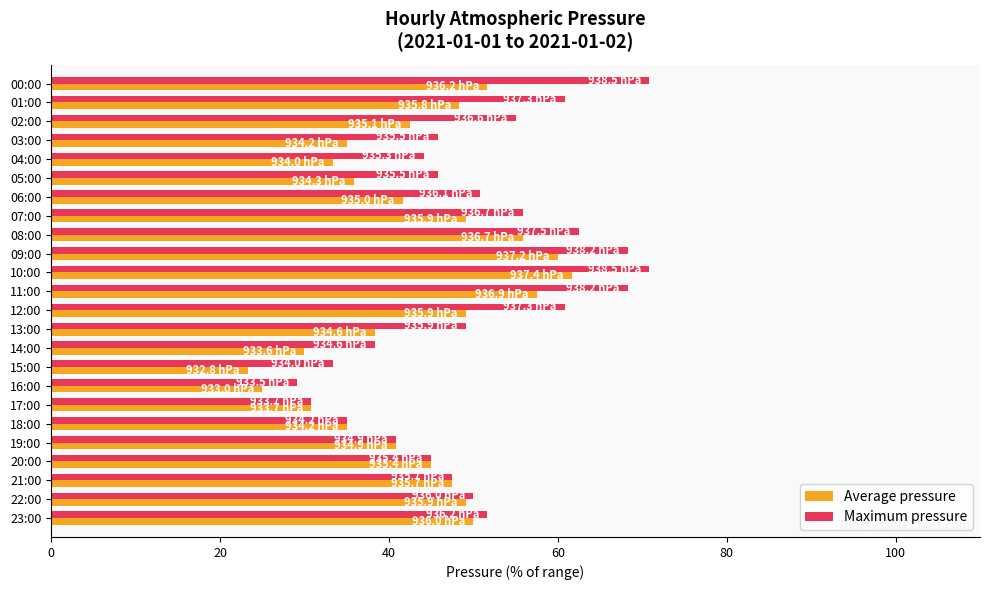

What is the sum of all Maximum pressure values?

1210.8